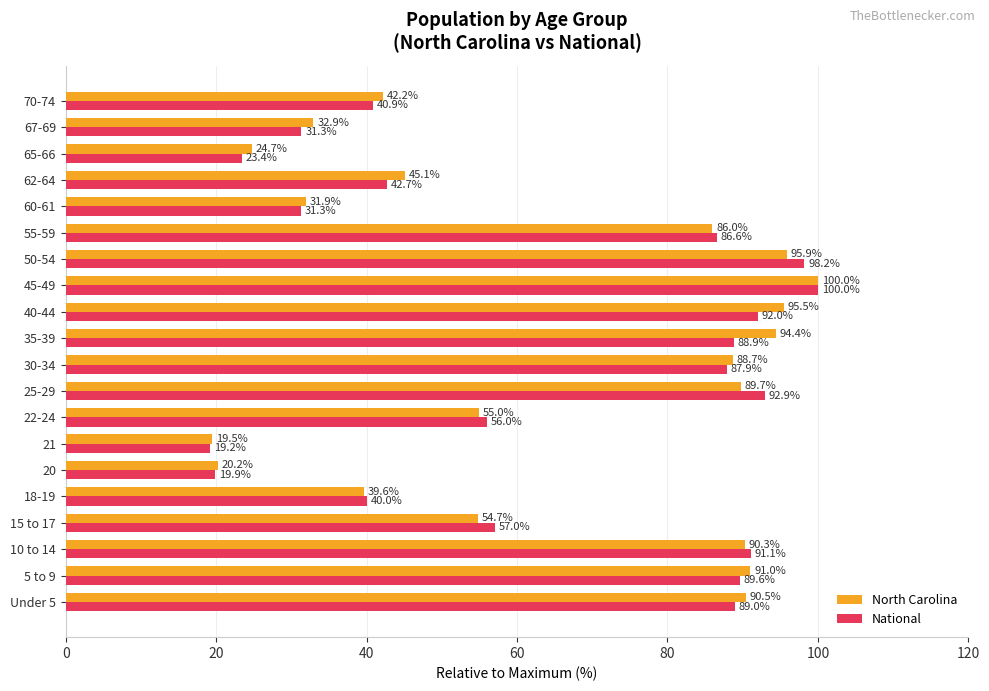

Which series has the largest total across all categories?

North Carolina